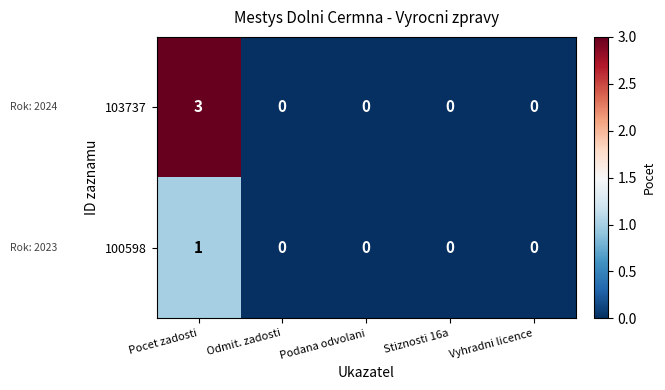

Reading left to right, transcribe all the data shown in this chart.

103737: Pocet zadosti=3	Odmit. zadosti=0	Podana odvolani=0	Stiznosti 16a=0	Vyhradni licence=0
100598: Pocet zadosti=1	Odmit. zadosti=0	Podana odvolani=0	Stiznosti 16a=0	Vyhradni licence=0